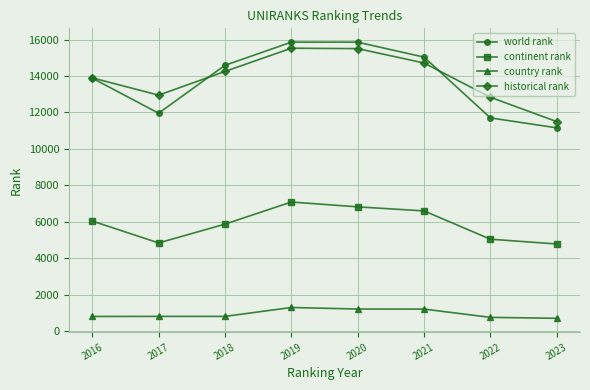

True or false: world rank has more than 0 points higher than both neighbors.

True